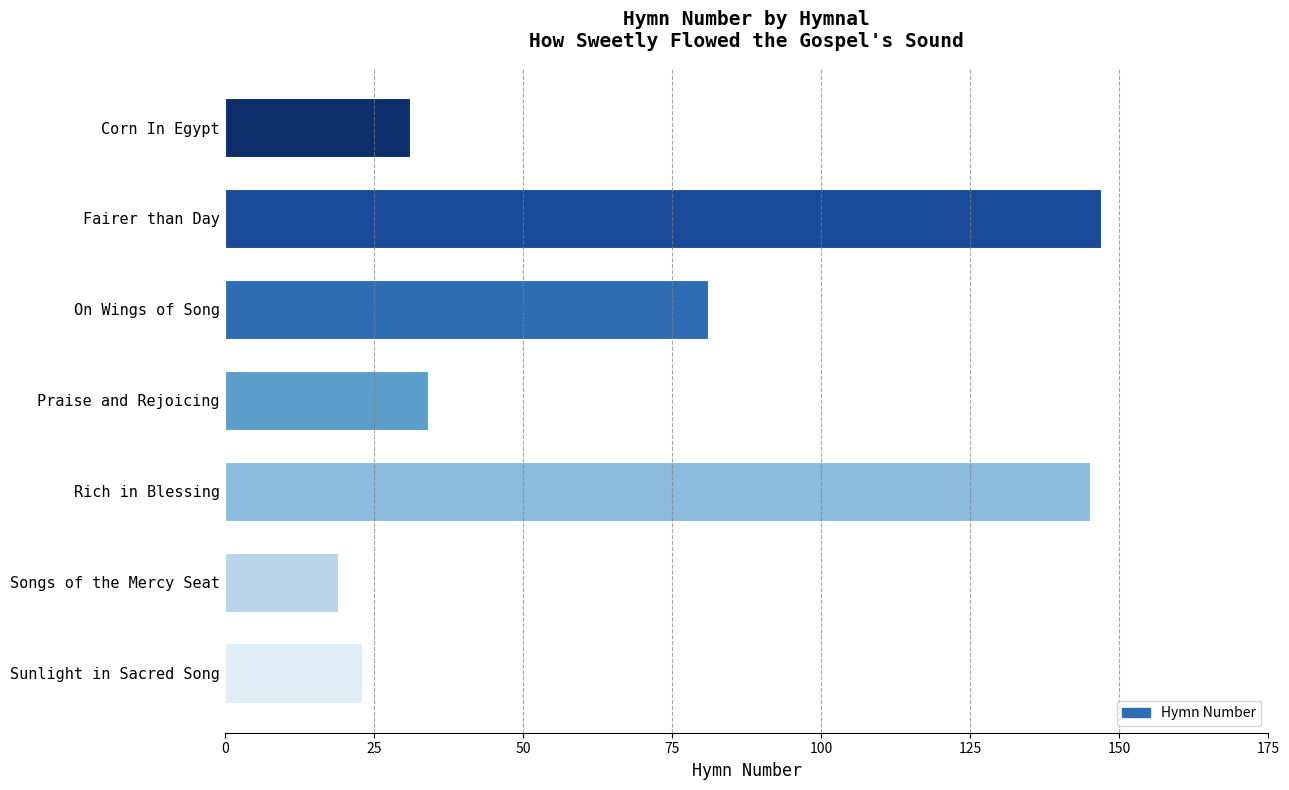

How many series are shown in this chart?

1